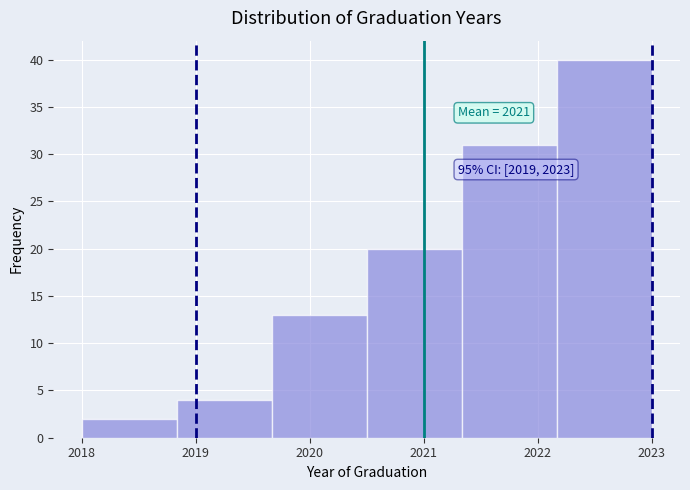

Which range on the x-axis has the tallest bar?

2022.2 to 2023.0